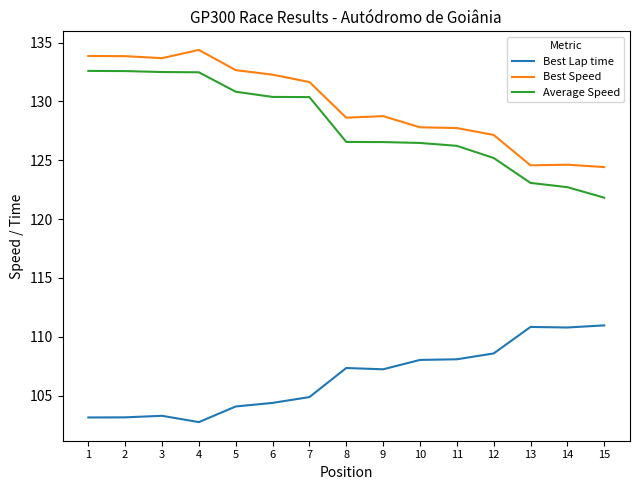

Rank the series at 2 from highest to lowest value.

Best Speed, Average Speed, Best Lap time